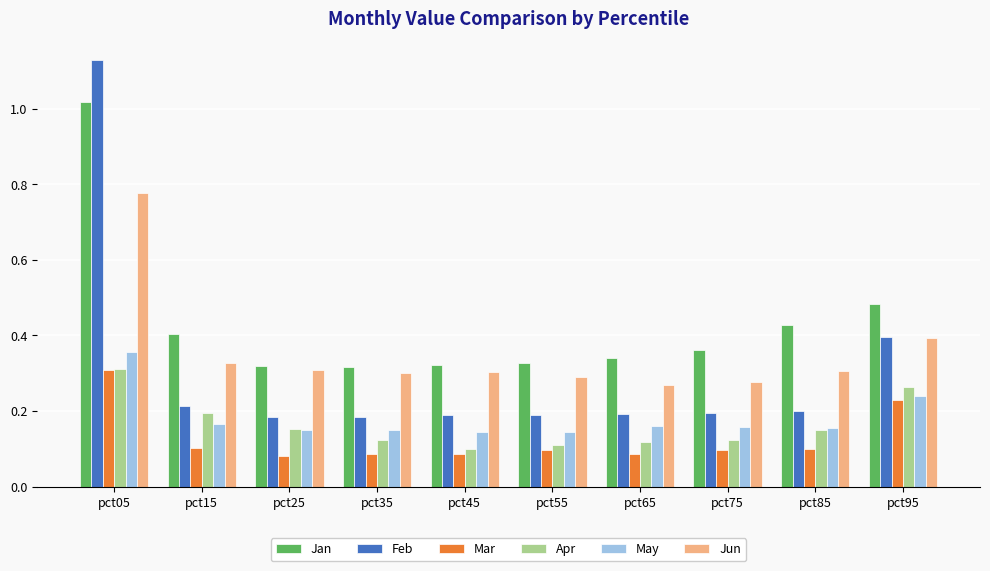

Which series has the largest total across all categories?

Jan